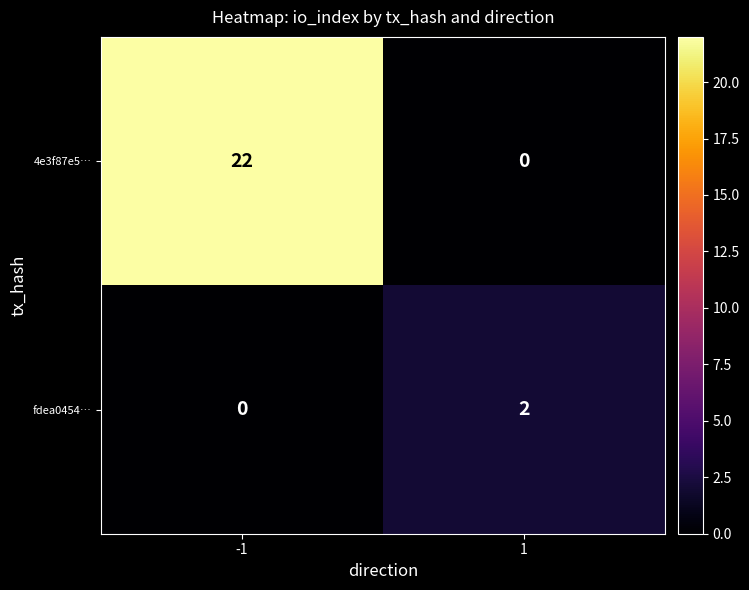

How many categories are shown in the chart?

2